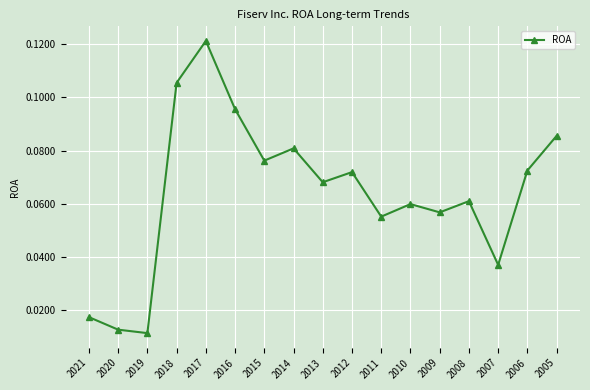

At which category does the chart reach its minimum across all series?

2019